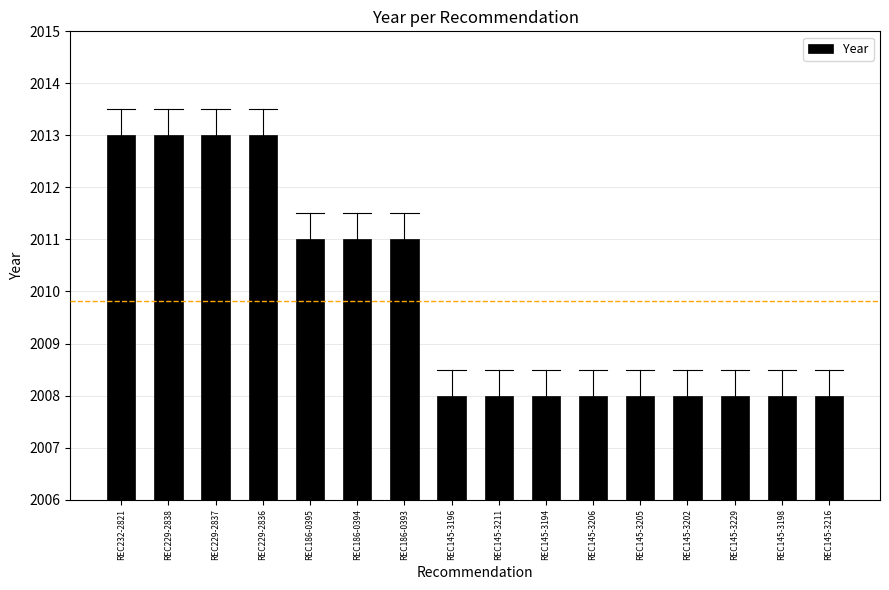

Which has a higher value, REC145-3206 or REC186-0393?

REC186-0393